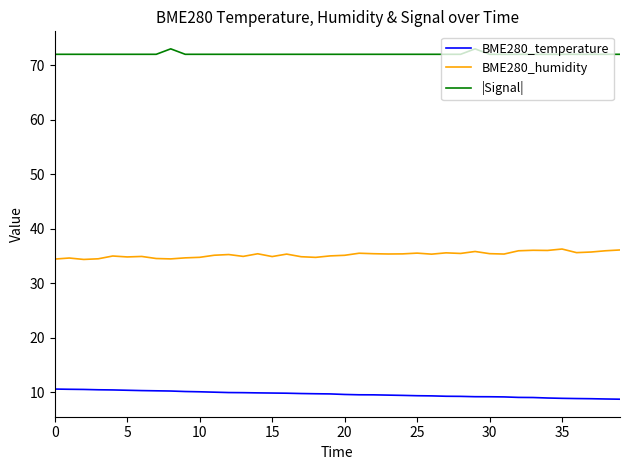

Which series has the largest total across all categories?

|Signal|